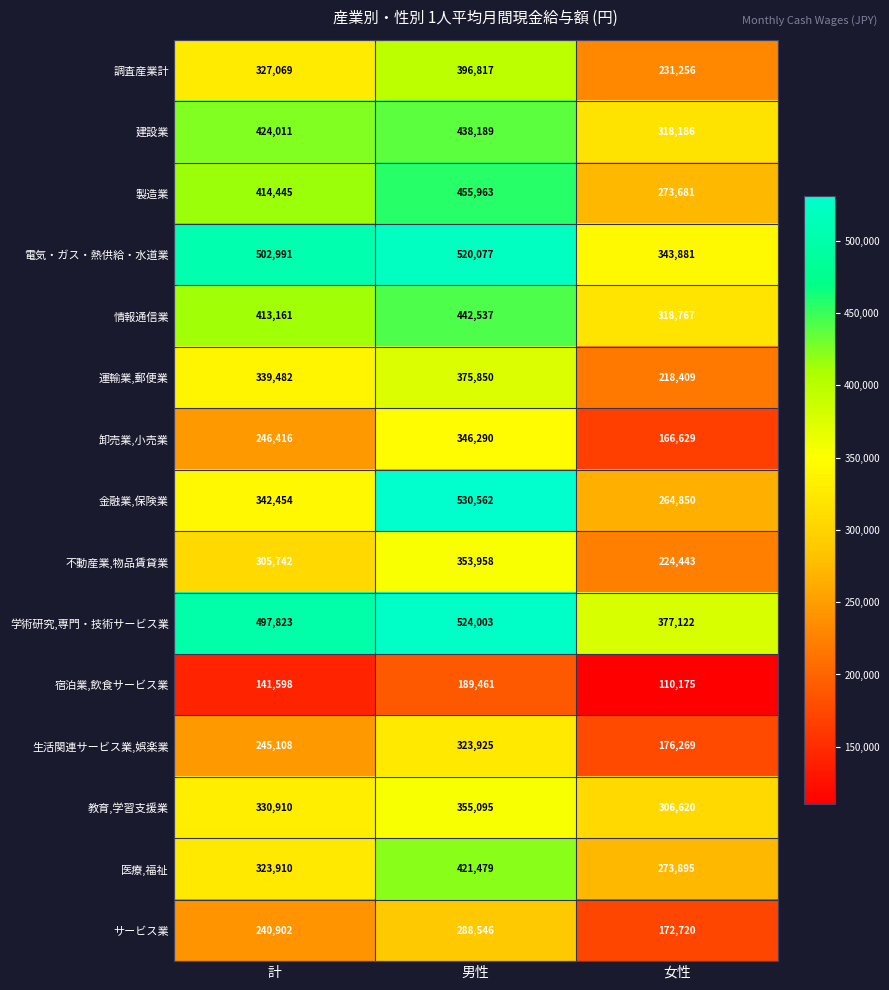

At which category is the sum across all series the highest?

男性